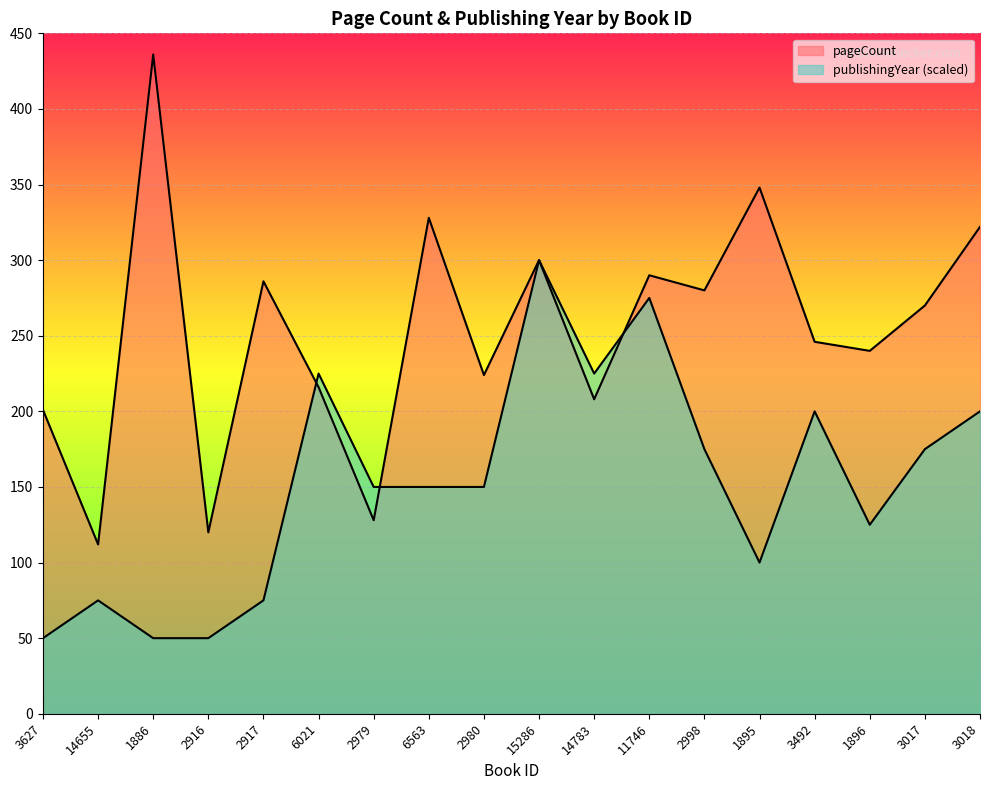

Rank the series at 2980 from lowest to highest value.

publishingYear, pageCount